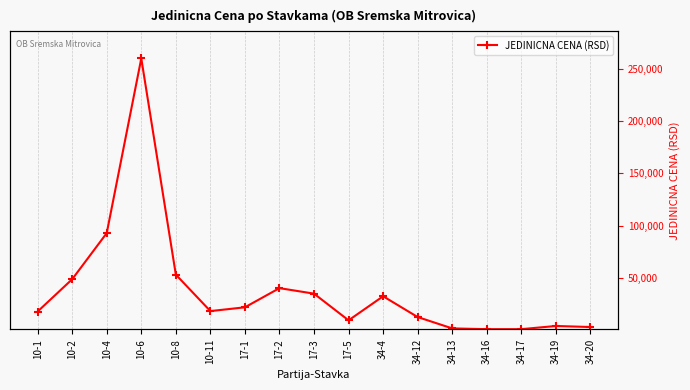

Count the number of values greater than 18426.

8